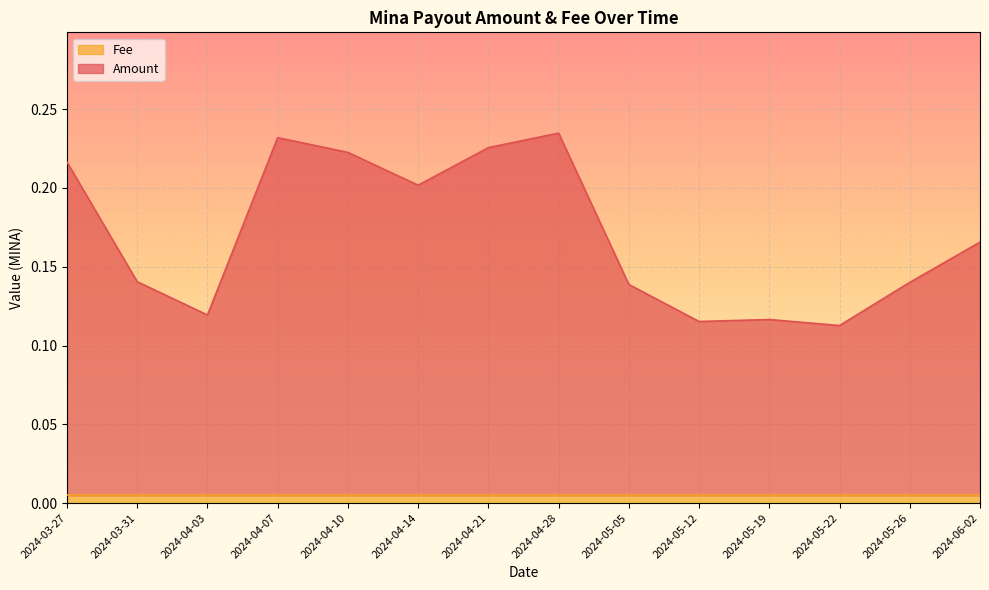

Is it true that the value at 2024-03-27 is 0.2?

True